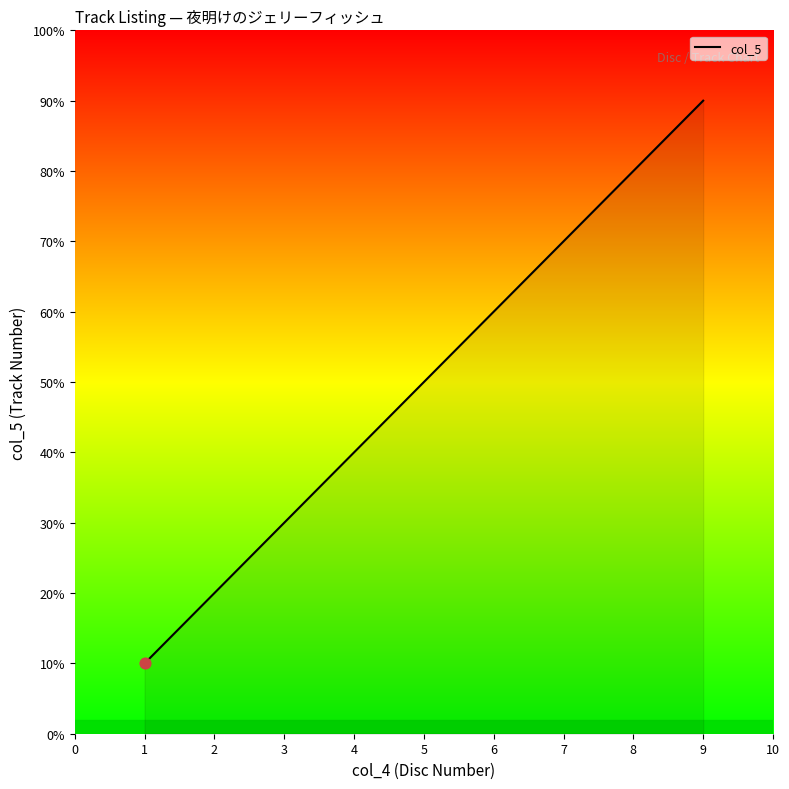

Which has a higher value, 3 or 1?

3